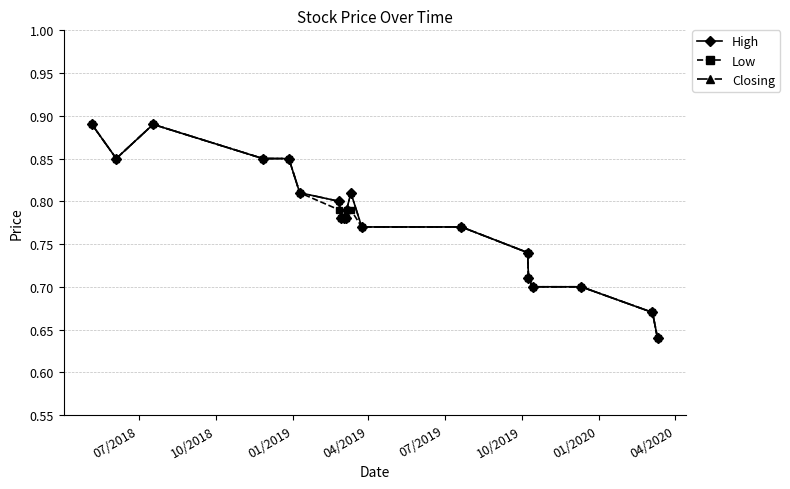

How many interior local peaks does the Closing series have?

2